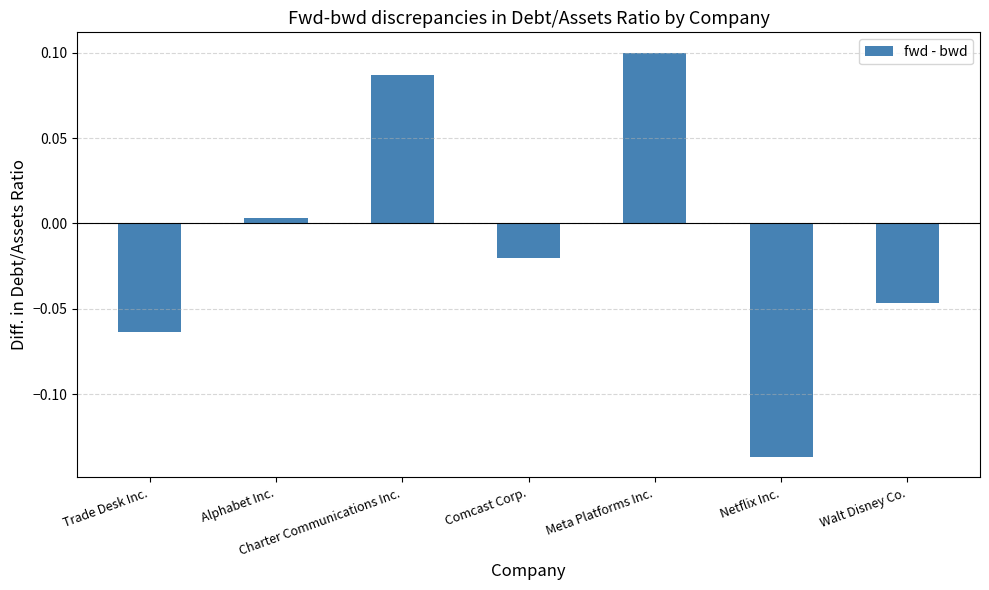

What position from the right is Meta Platforms Inc.?

3